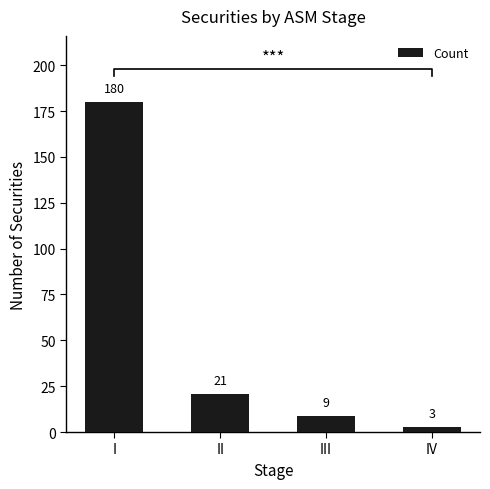

What is the difference between the second highest and minimum values?

18